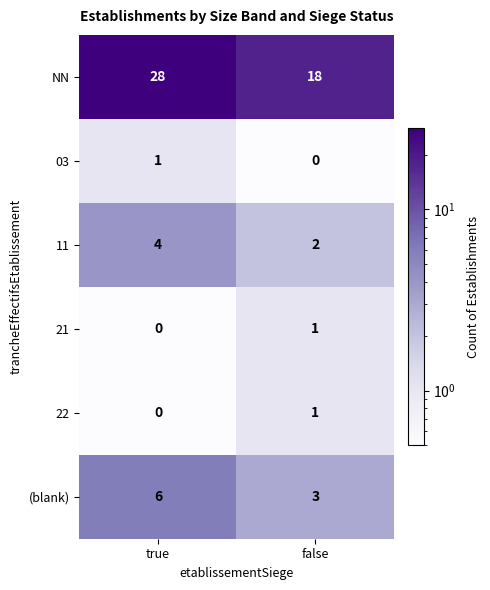

Between true and false, which series saw the biggest shift?

NN